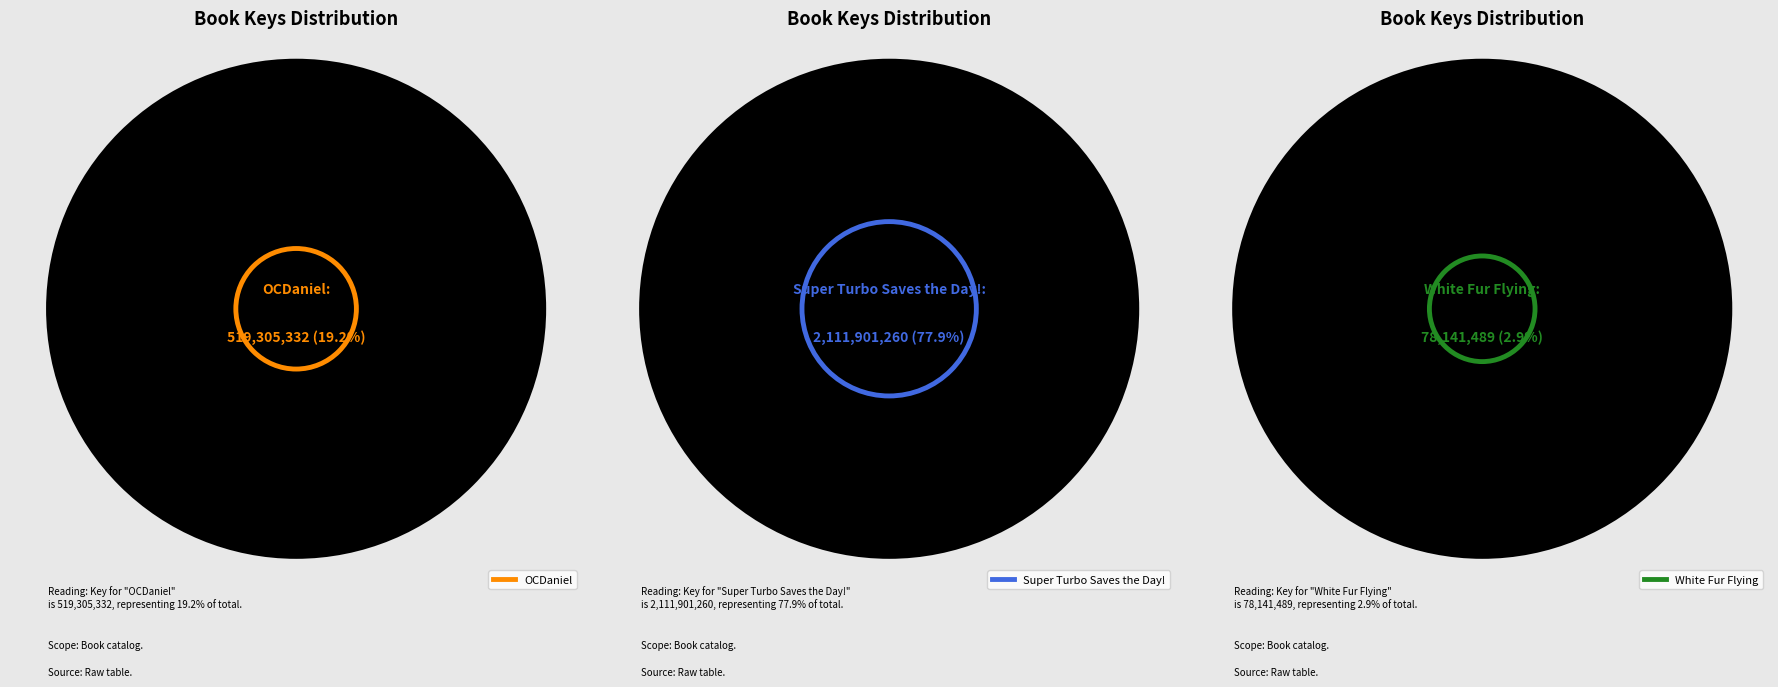

Which slice represents more than half of the pie?

Super Turbo Saves the Day!